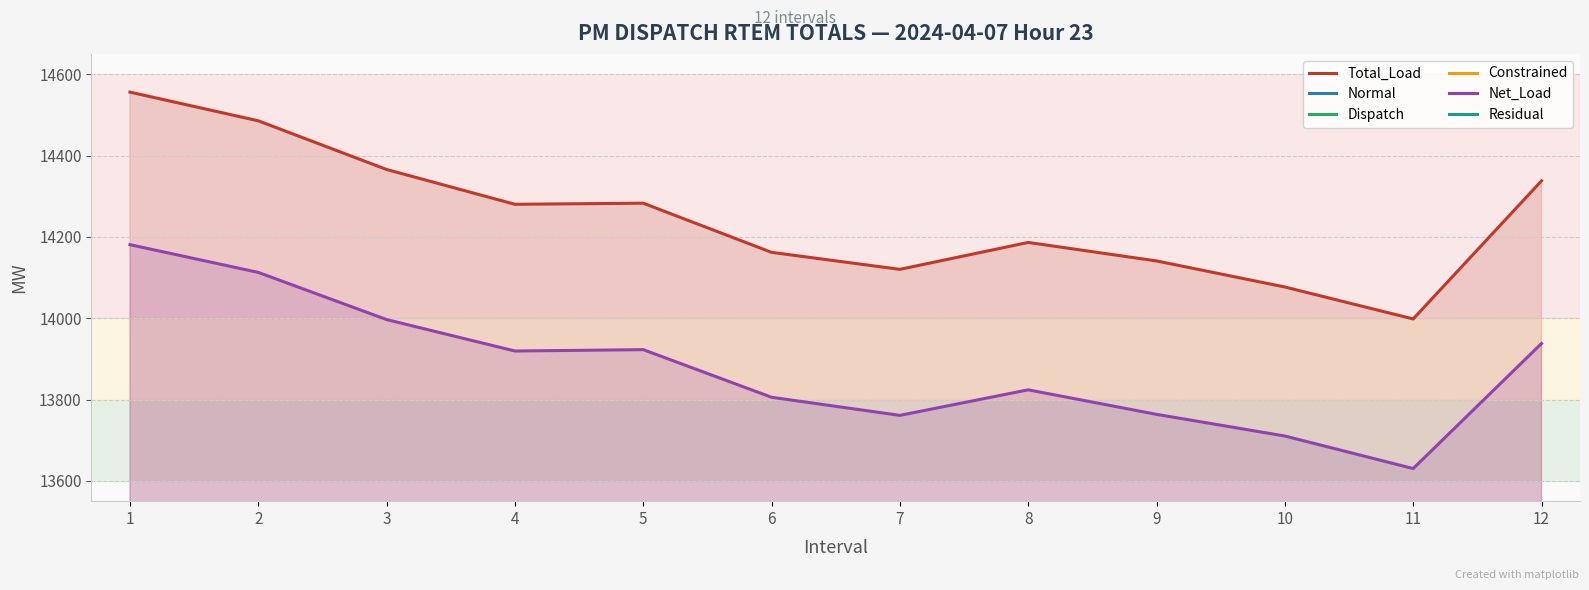

How many categories are shown in the chart?

12